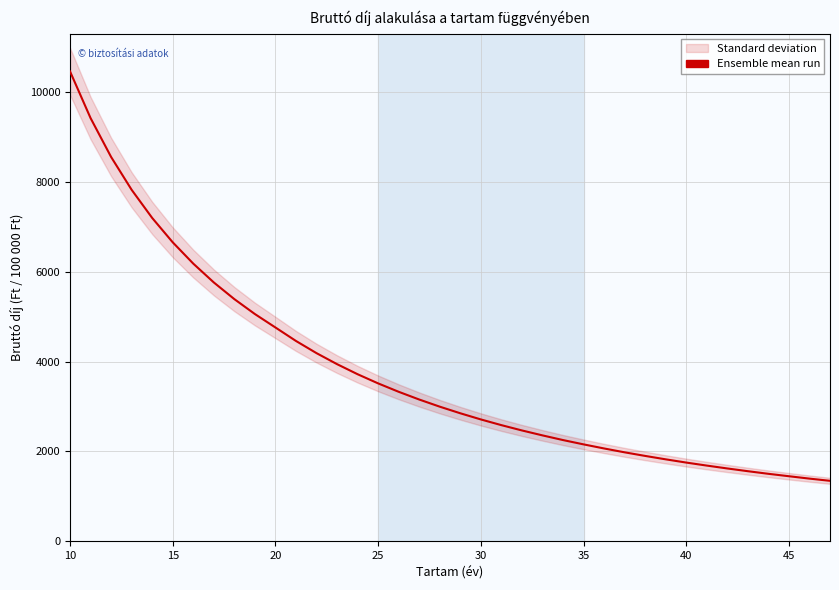

Reading left to right, what are all the values shown in this chart?

10456	9417	8552	7821	7195	6653	6179	5760	5389	5057	4758	4458	4187	3942	3718	3514	3327	3155	2996	2849	2712	2585	2467	2357	2253	2157	2066	1980	1900	1824	1752	1685	1621	1560	1502	1448	1395	1346